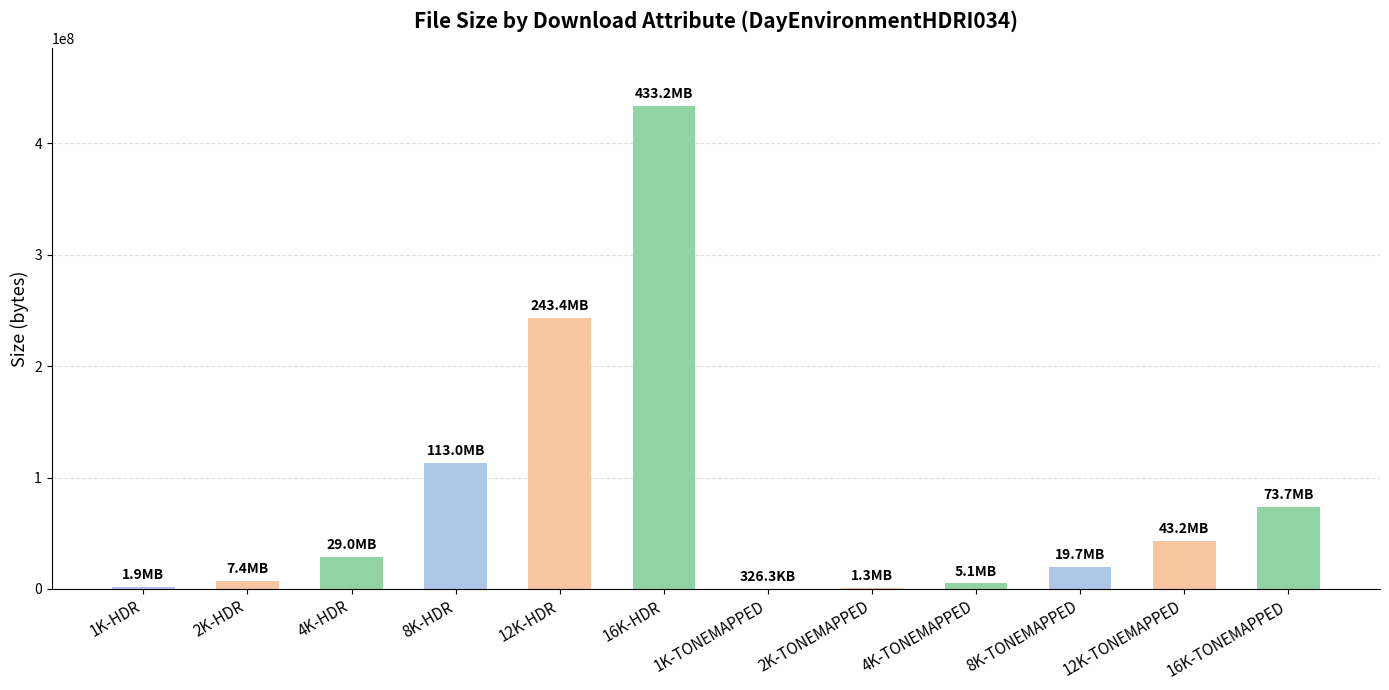

Where is the data nearest to the value 216762885?

12K-HDR